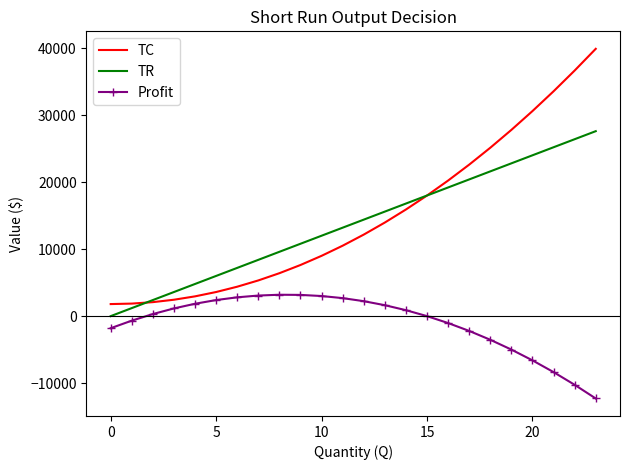

What is the minimum value shown in the chart?

-12288